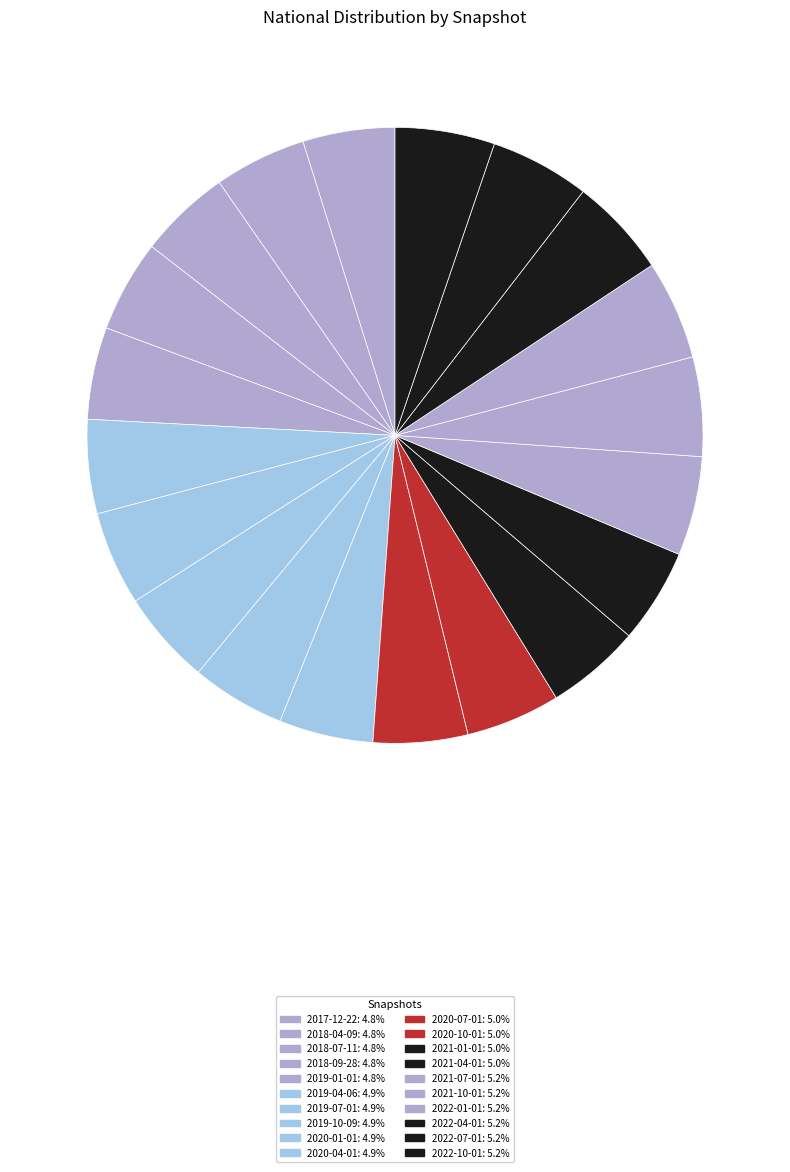

Which category has the biggest portion of the pie?

2022-04-01